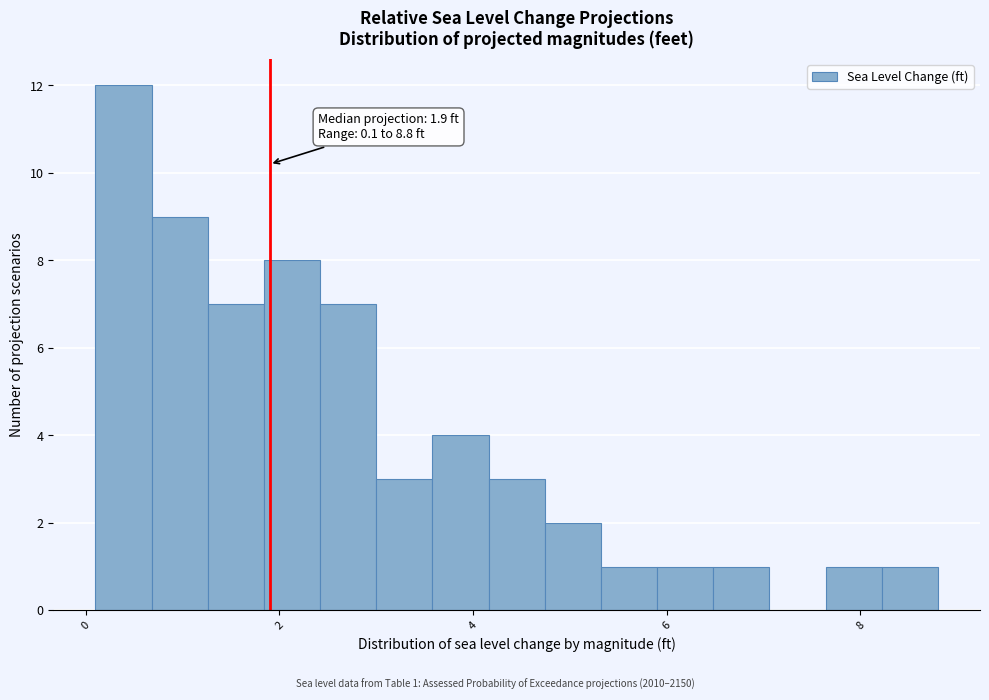

Around what value on the x-axis is the tallest bar? Give the approximate position of its centre, as read against the axis.

0.4